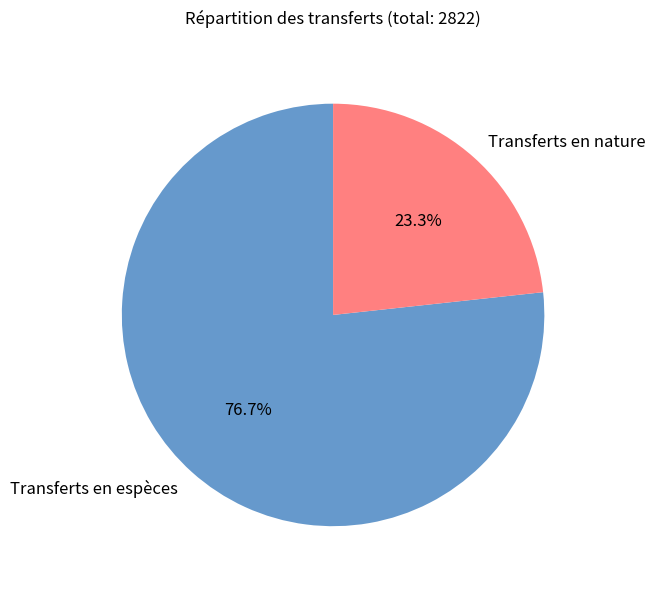

How many slices are in this pie chart?

2